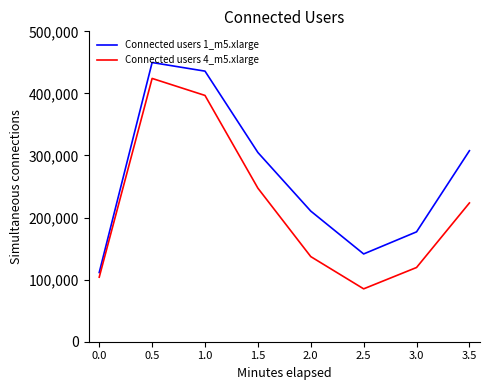

What is the total value across all series at 2.0?

347542